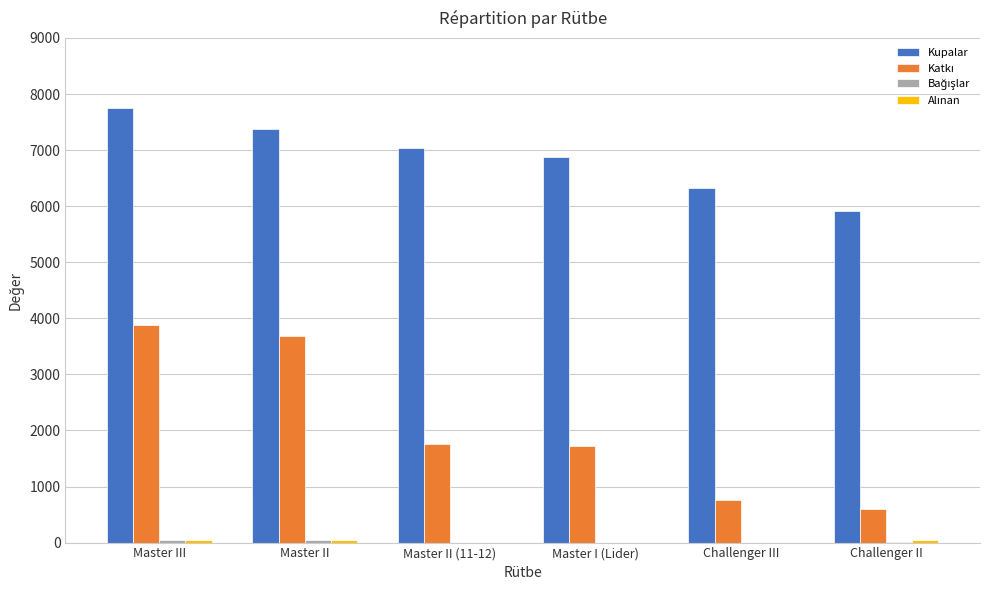

What value does the Kupalar series have at Challenger III?

6325